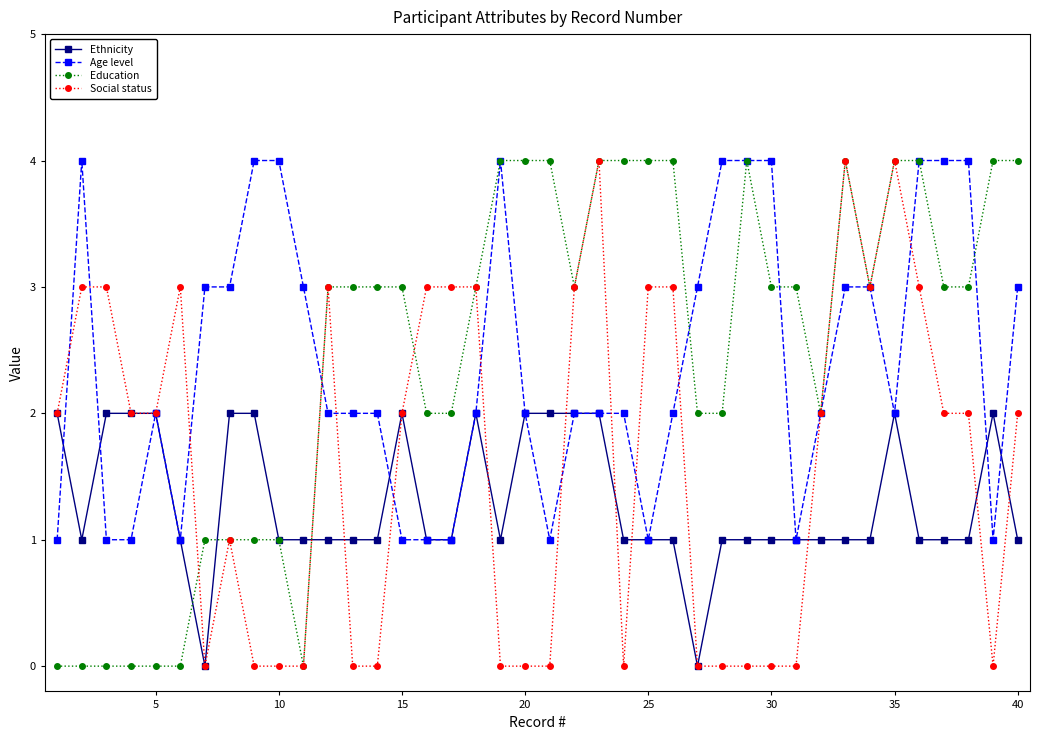

What is the value of the Ethnicity point at the 34th from the left?

1